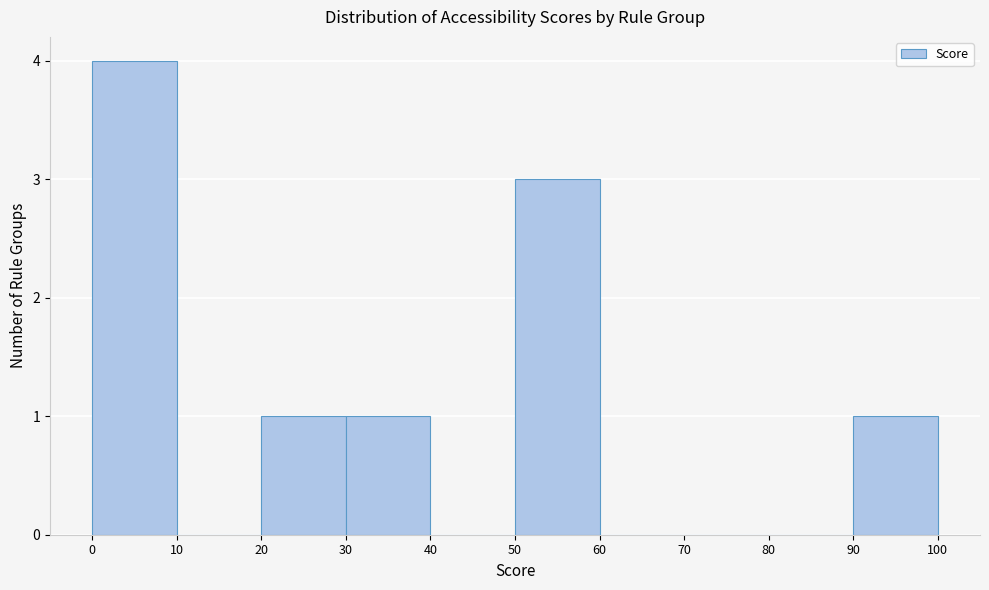

How tall is the bar that spans 20 to 30 on the x-axis? The values are not printed on the chart, so give them approximately, as read against the axis.

1